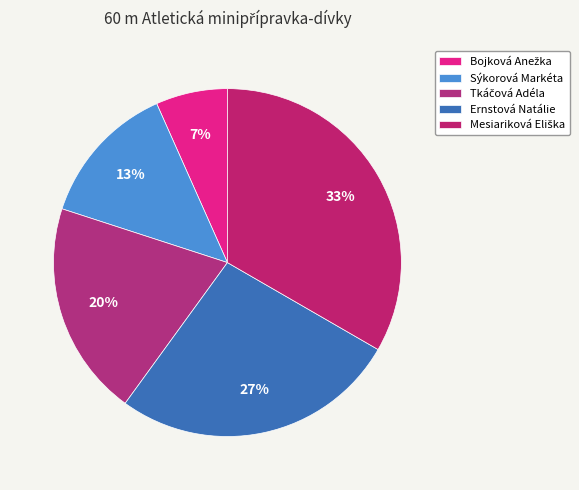

To the nearest percent, what percentage of the pie is Bojková Anežka?

7%